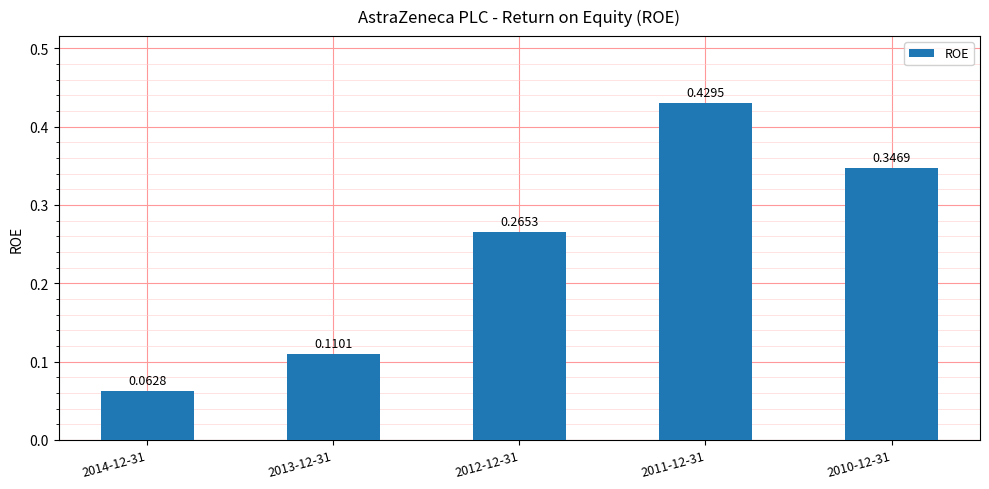

What is the sum of all values?

1.2